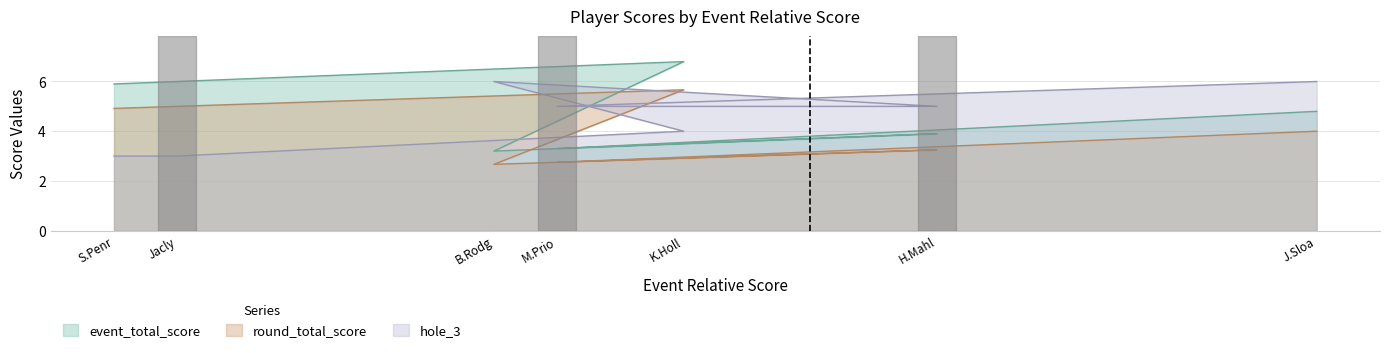

What is the total value across all series at J.Sloa?

14.8